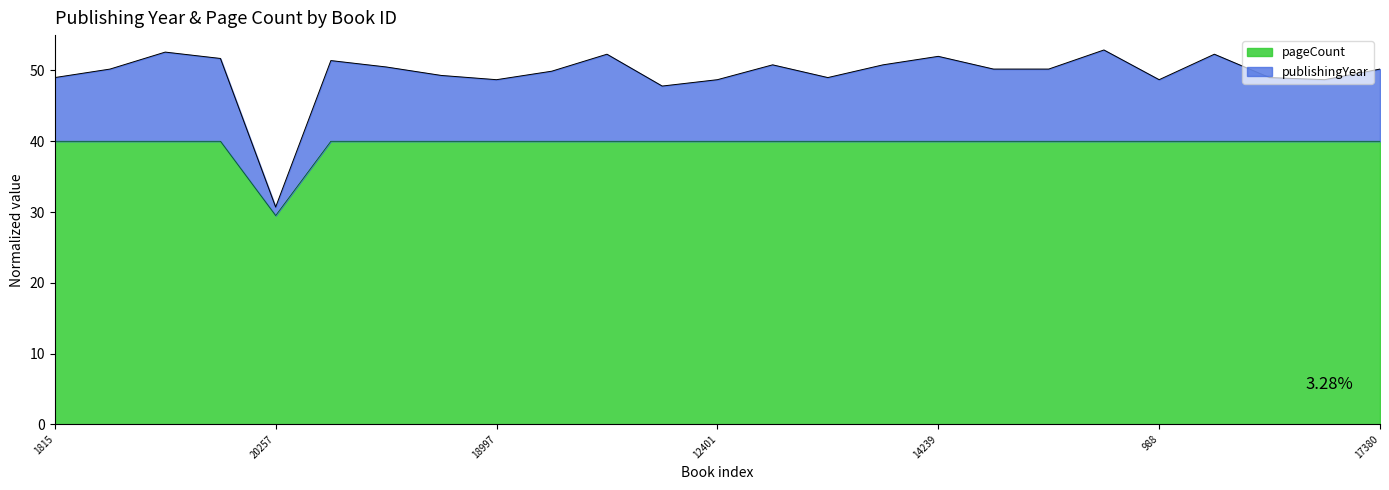

How many interior local valleys (lower than both neighbors) does the data have?

1